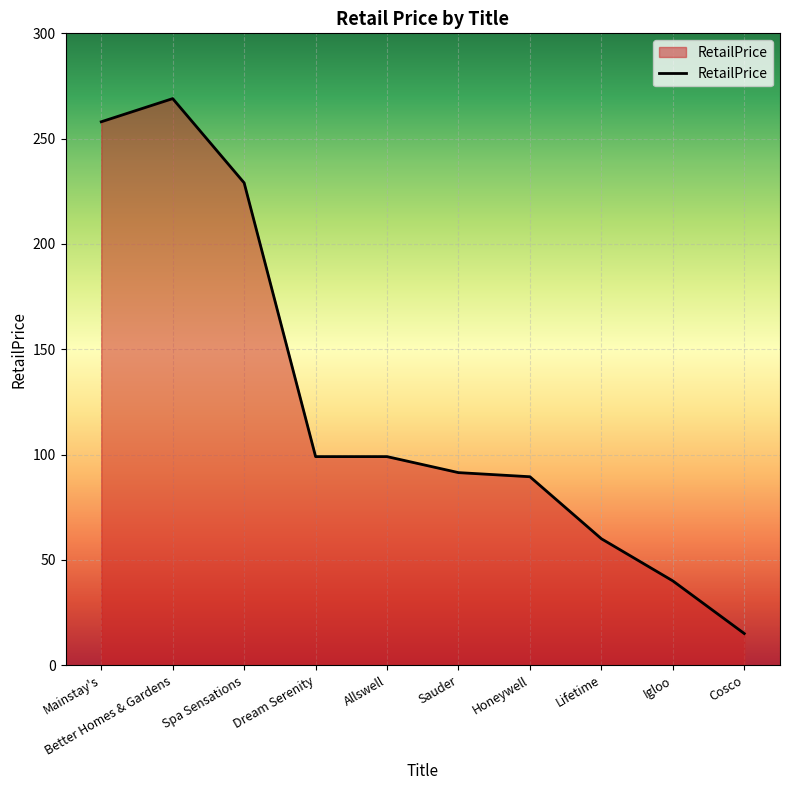

The chart shows a value of 269.0 at Better Homes & Gardens. True or false?

True